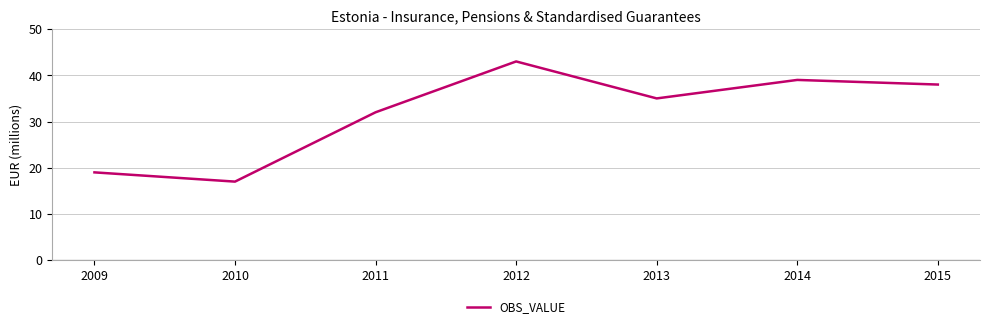

List the labels in order of value, largest first.

2012, 2014, 2015, 2013, 2011, 2009, 2010